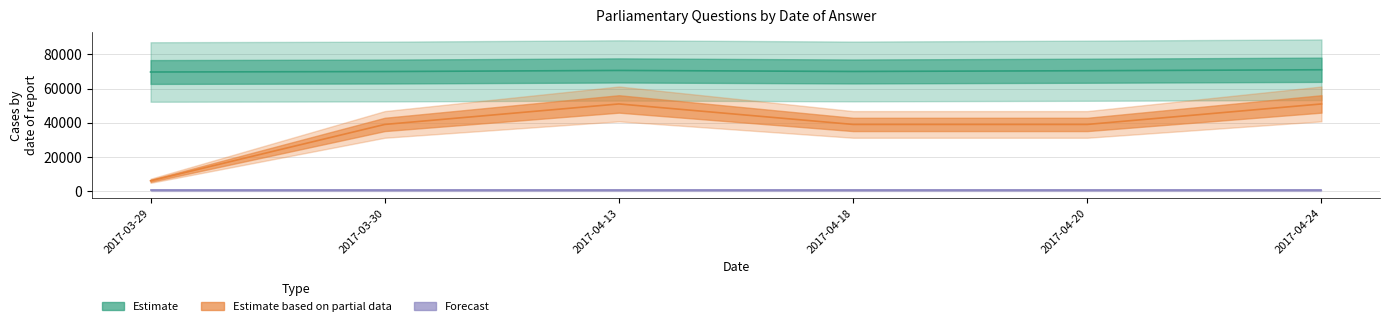

True or false: answering dept id and uin cross at least once.

False